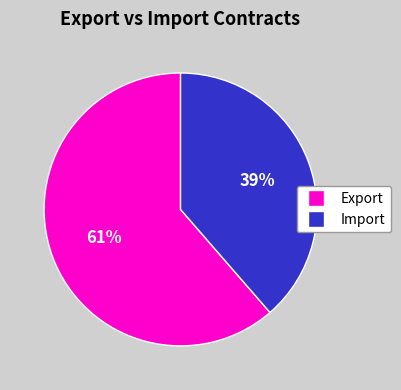

Is there any slice that represents more than half of the pie?

Yes